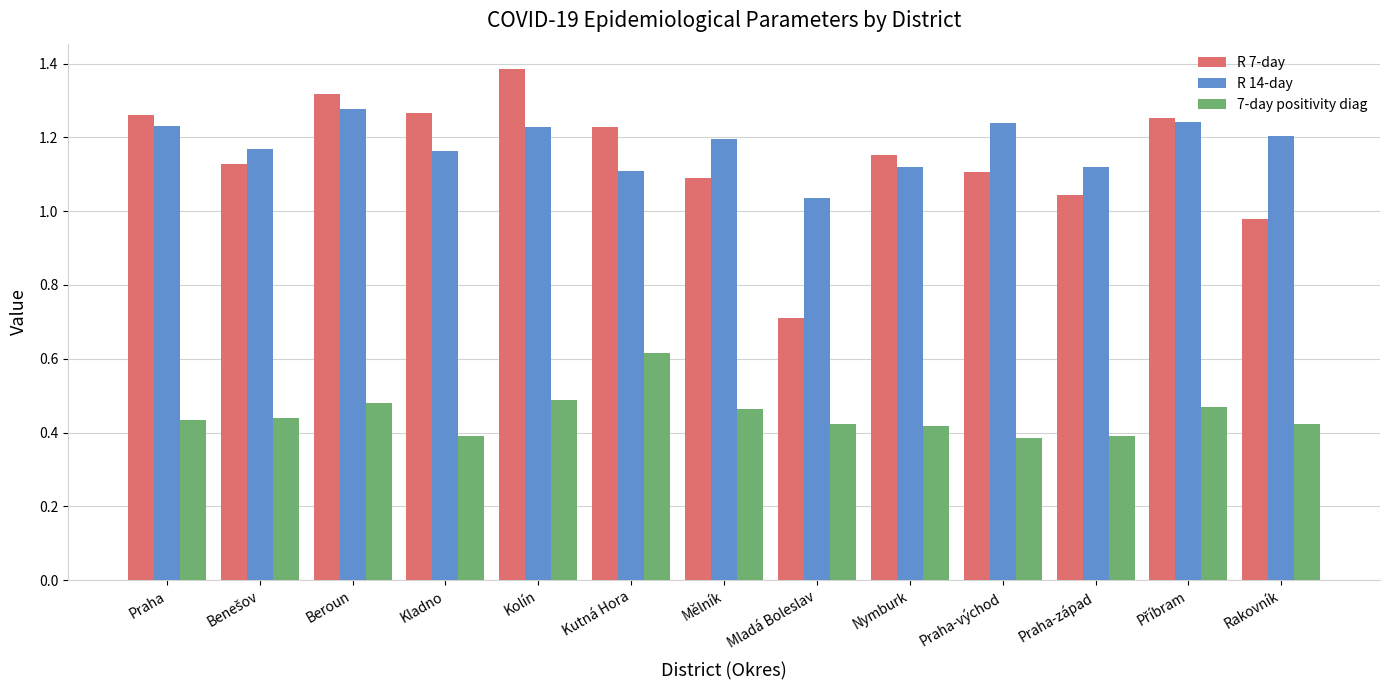

What is the difference between the highest and lowest values at Rakovník?

0.8